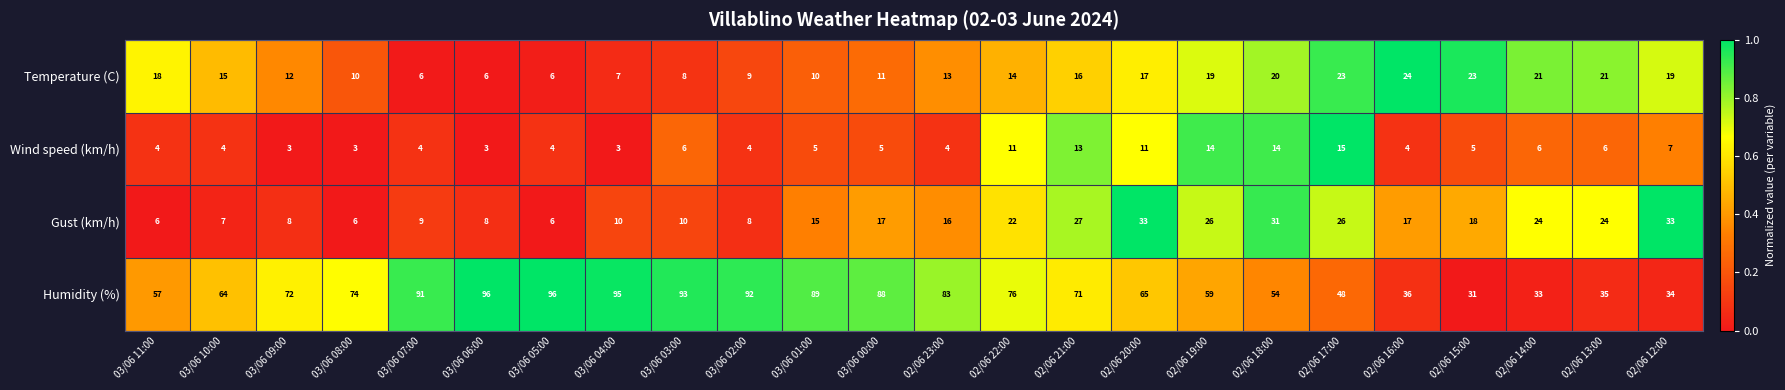

What is the spread (max minus min) of values at 03/06 08:00?

71